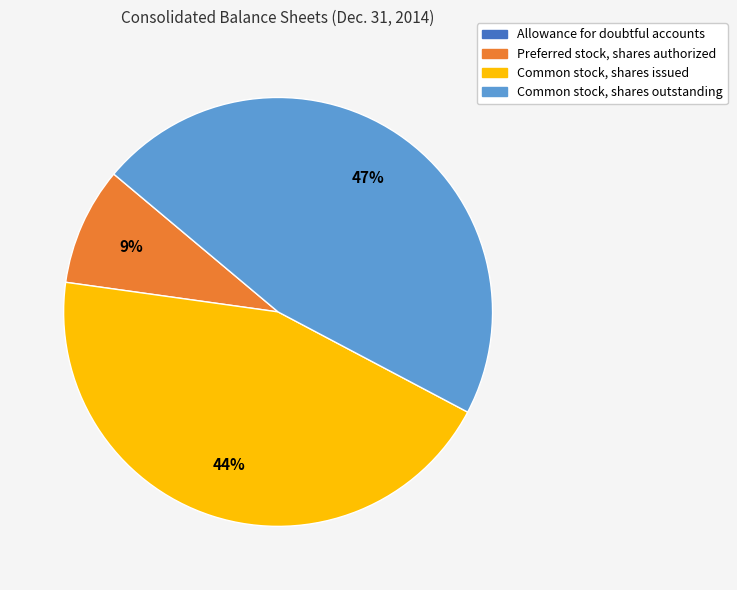

To the nearest percent, what percentage of the pie is Common stock, shares issued?

44%